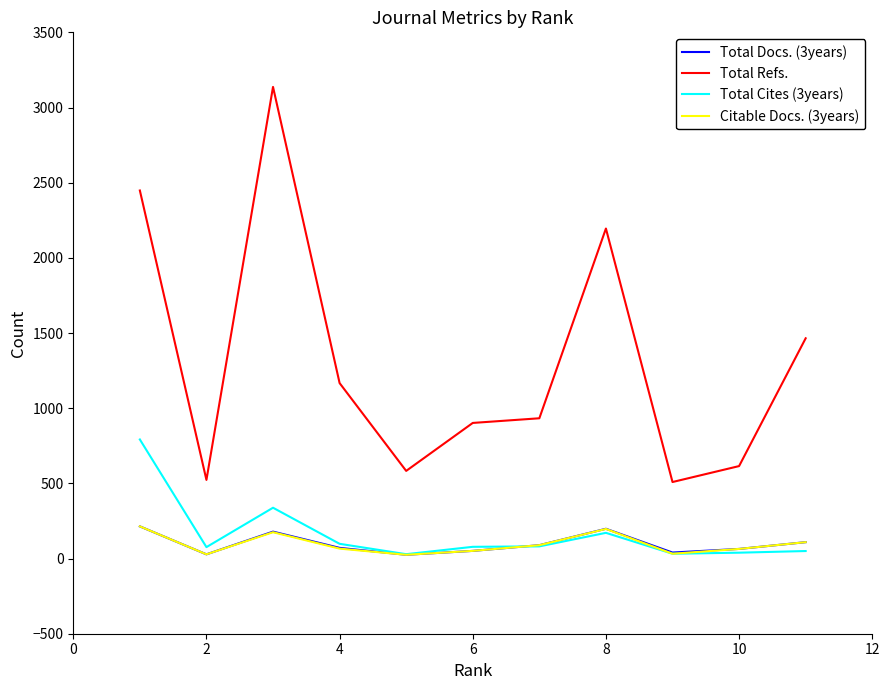

What is the lowest value of the Total Refs. series?

509